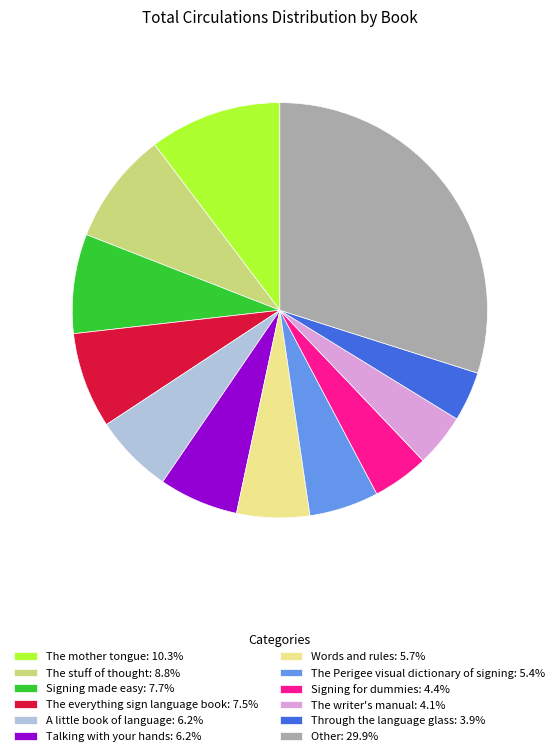

What is the ratio of the value at The writer's manual: 4.1% to the value at The mother tongue: 10.3%?

0.4